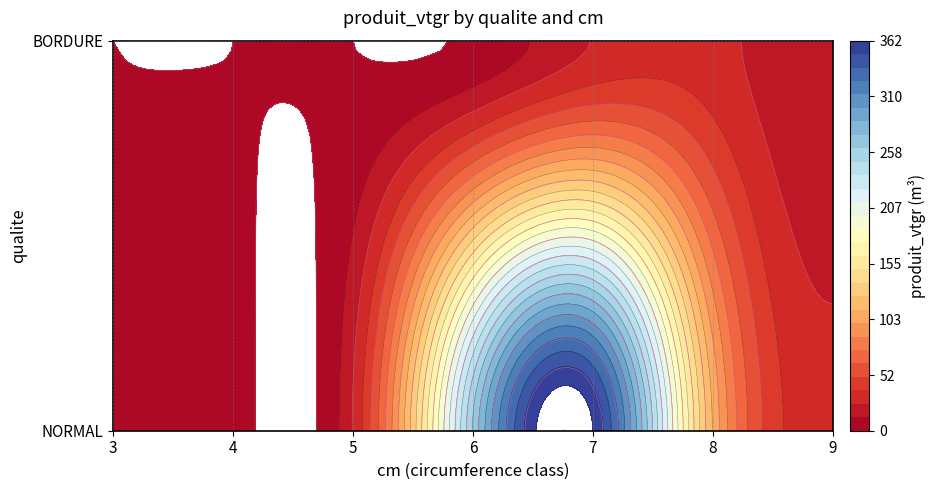

At which label is BORDURE closest to 14?

9